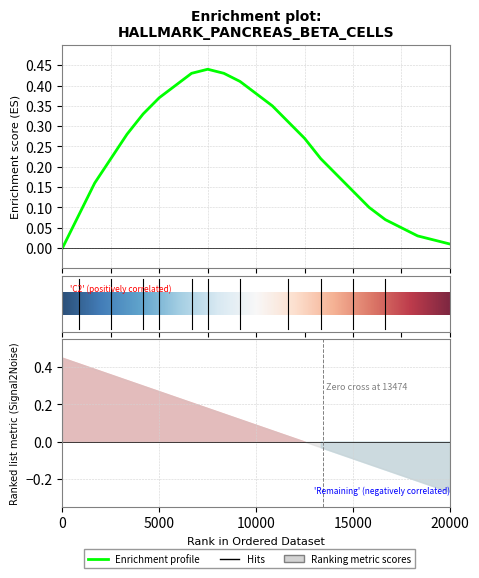

The chart shows a value of 0.2 at 2. True or false?

False